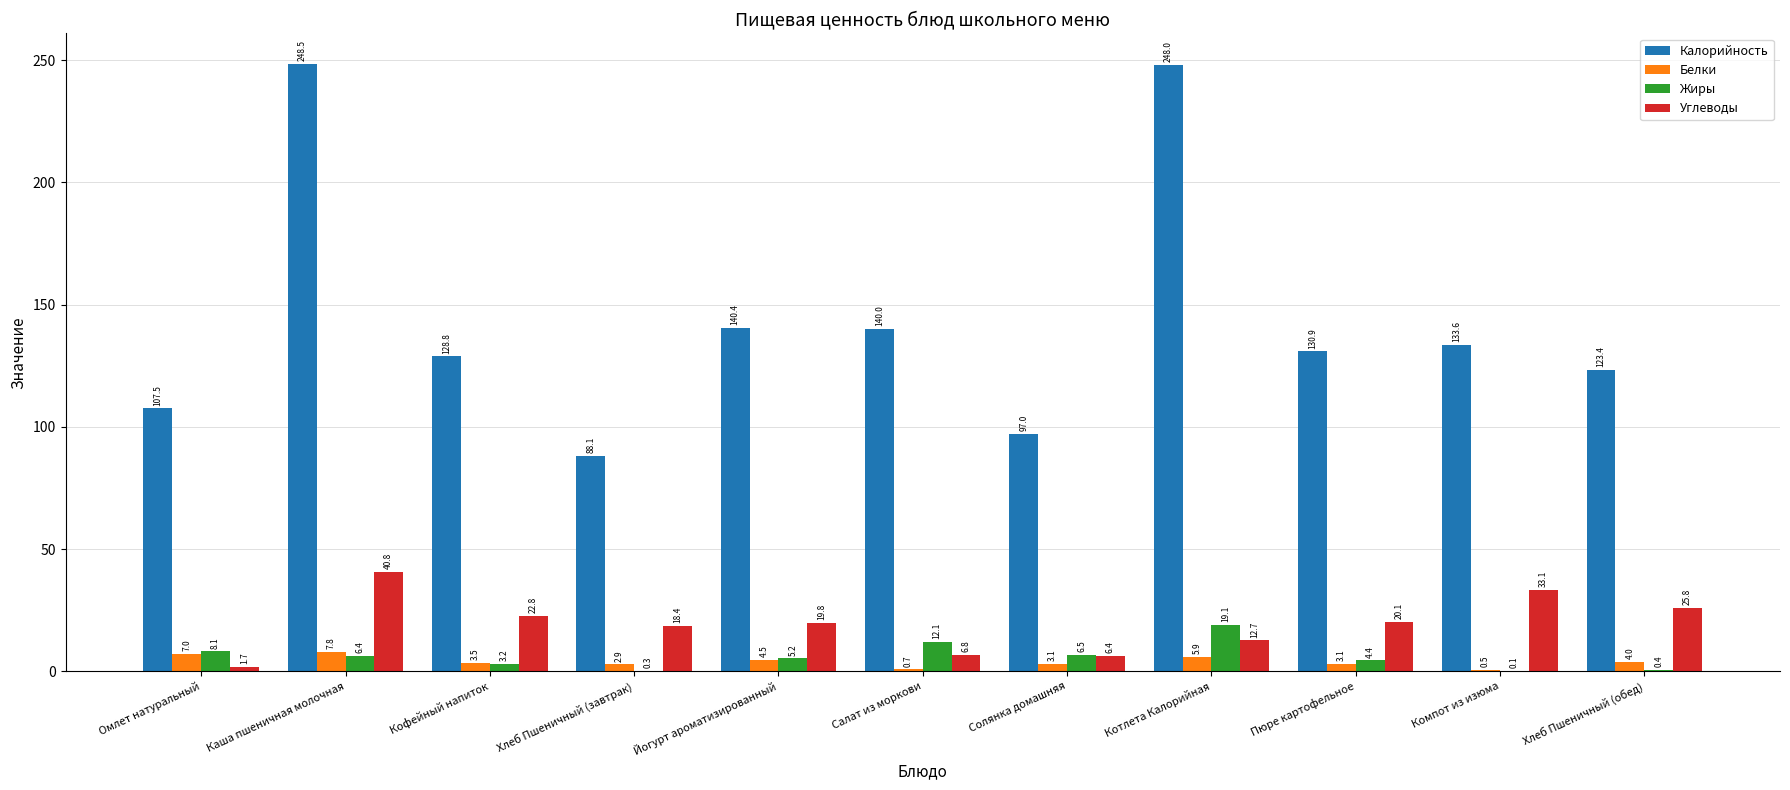

What is the total value across all series at Пюре картофельное?

158.4